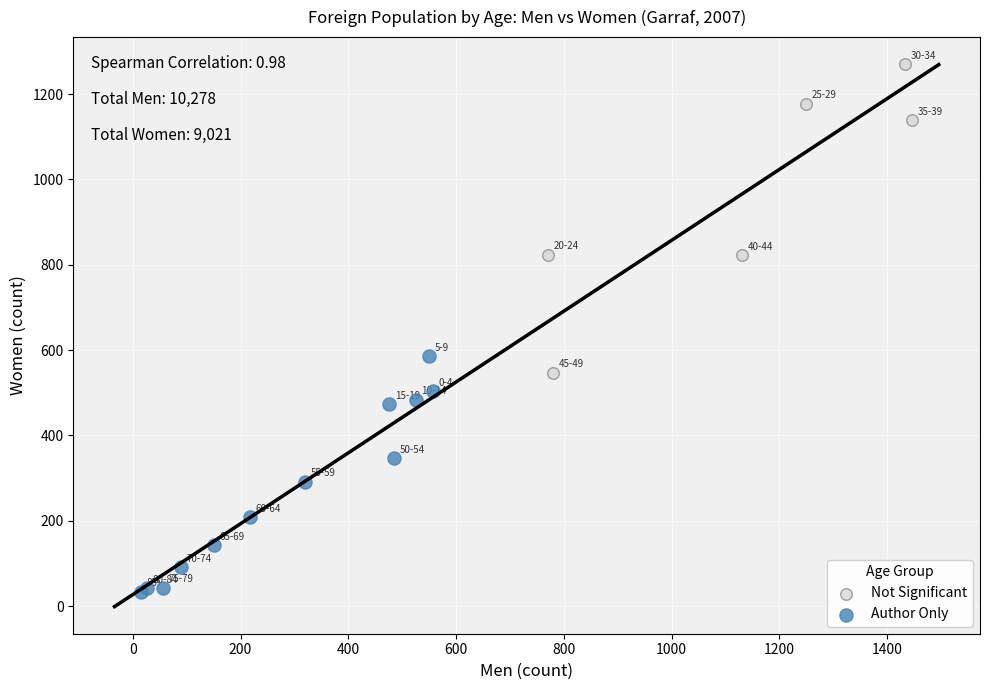

Which series contains the highest Y value?

Not Significant